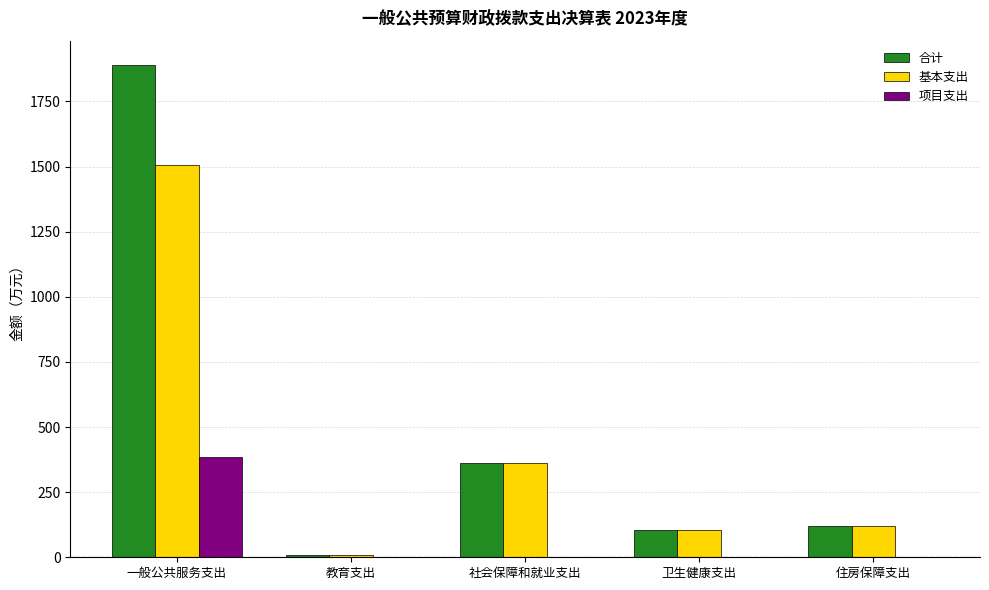

Where is 基本支出 nearest to the value 756?

社会保障和就业支出